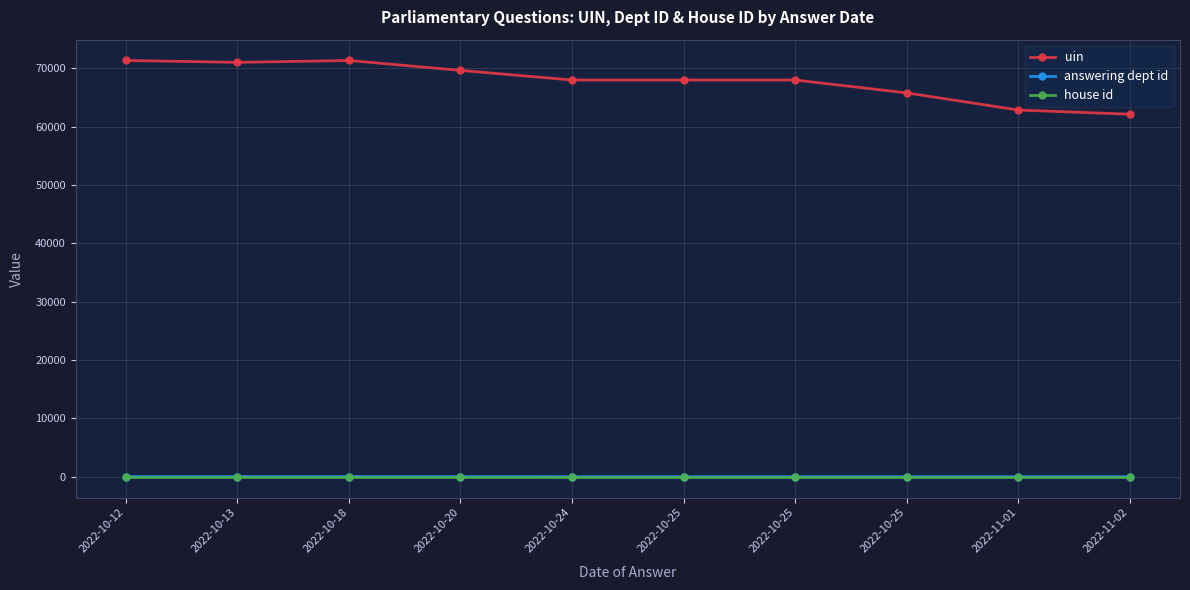

What is the minimum value for uin?

62123